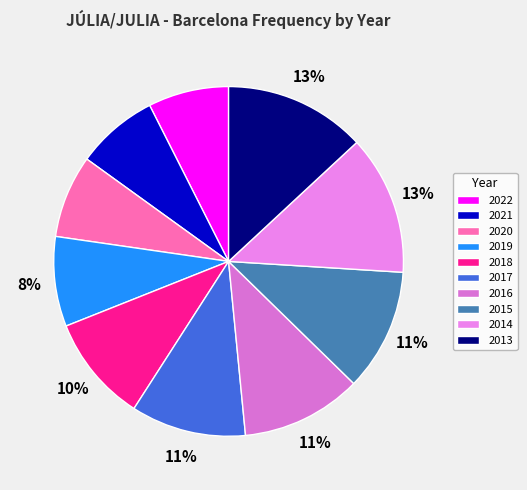

Is 2017 the majority of the pie?

No